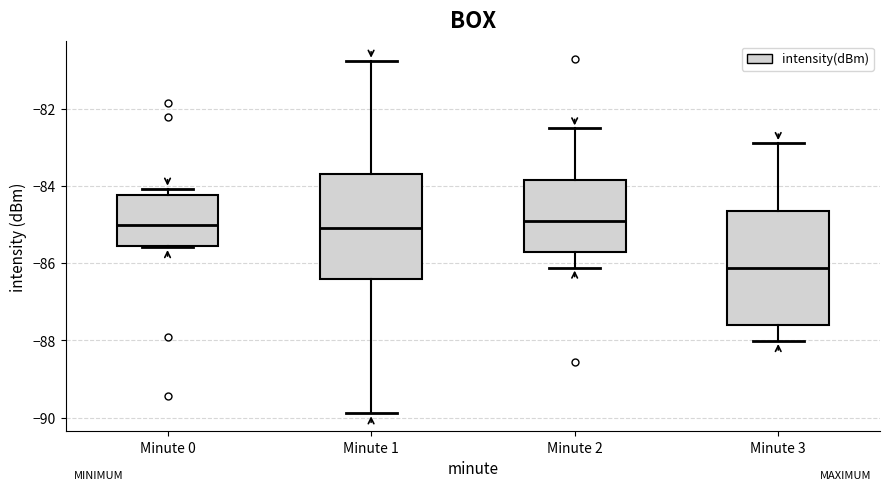

Where is the upper edge of the box for Minute 3 on the y-axis? The values are not printed on the chart, so give them approximately, as read against the axis.

-84.6